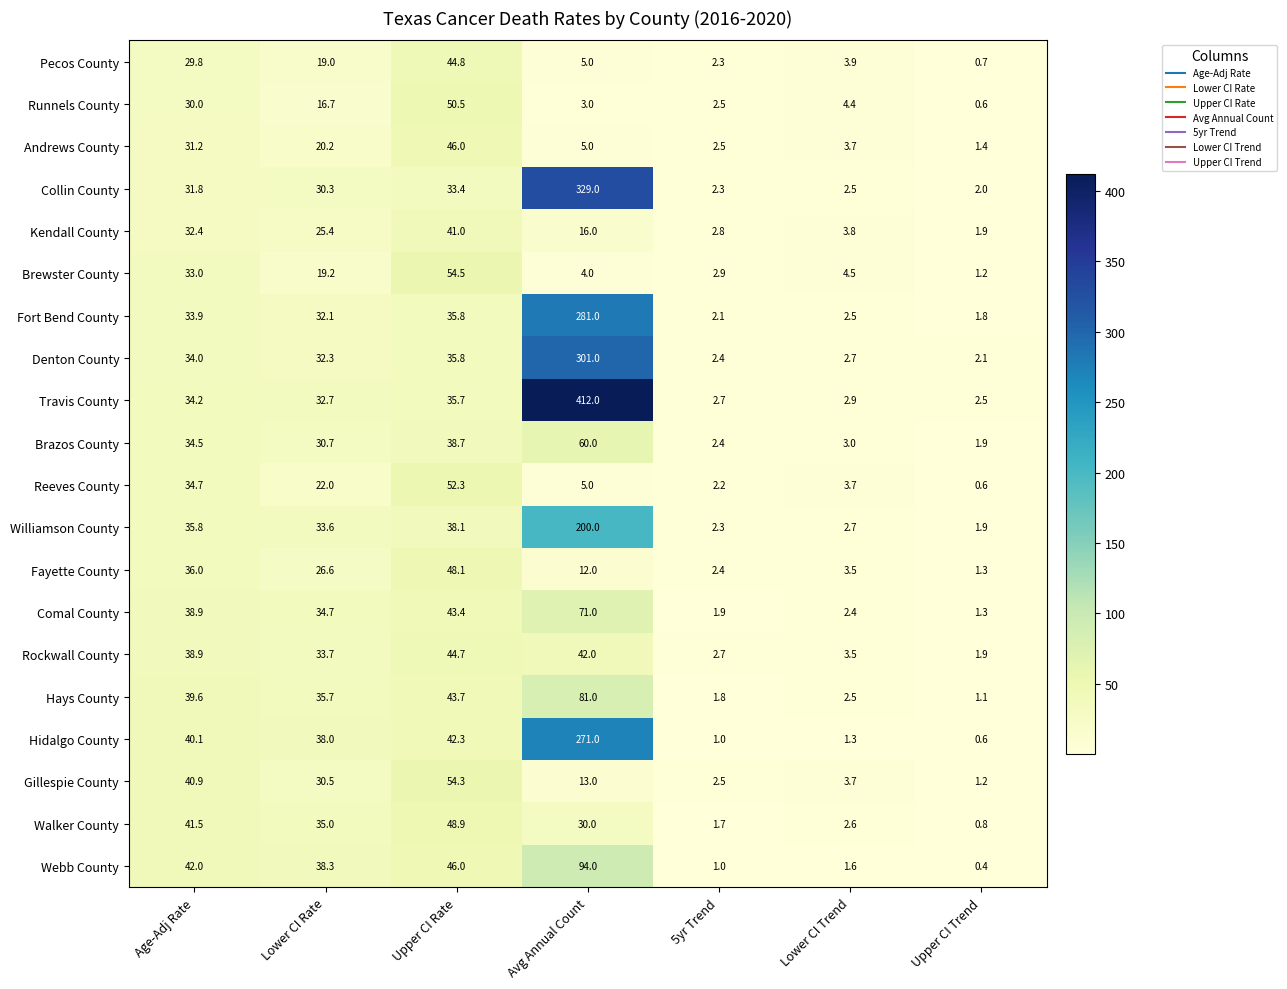

At which label does Kendall County first exceed 16?

Age-Adj Rate